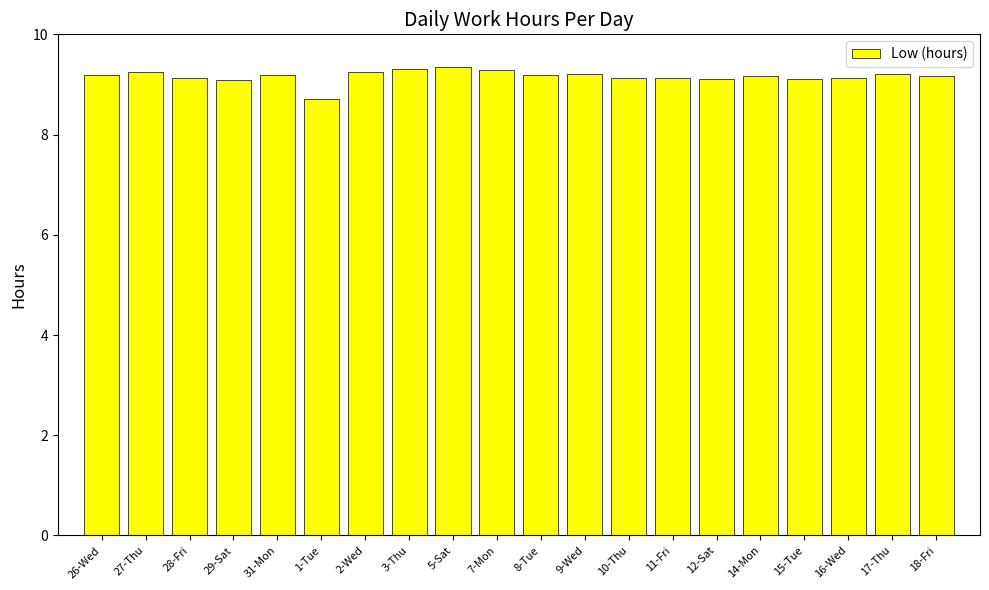

What is the change in value from 27-Thu to 10-Thu?

-0.1